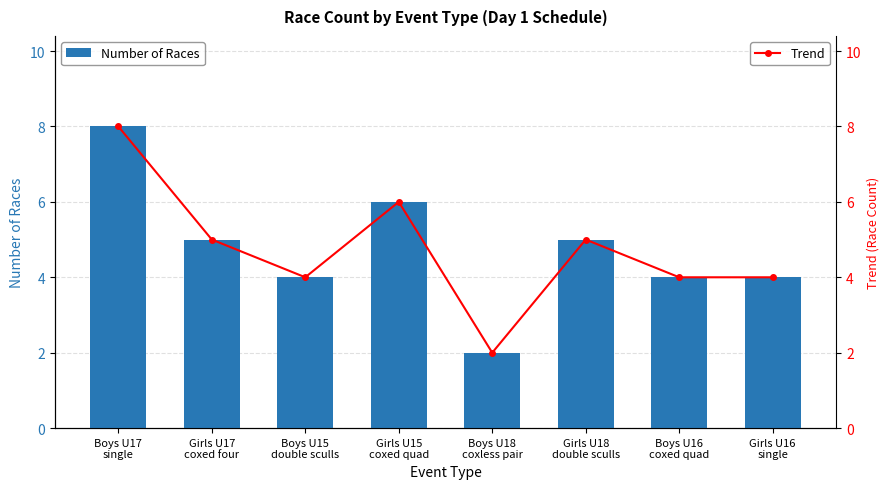

What is the label of the 6th bar from the left?

Girls U18
double sculls